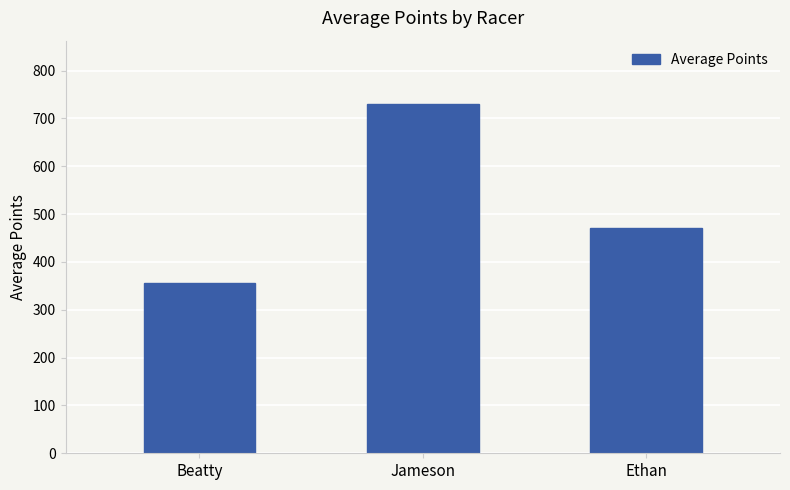

List the labels in order of value, largest first.

Jameson, Ethan, Beatty